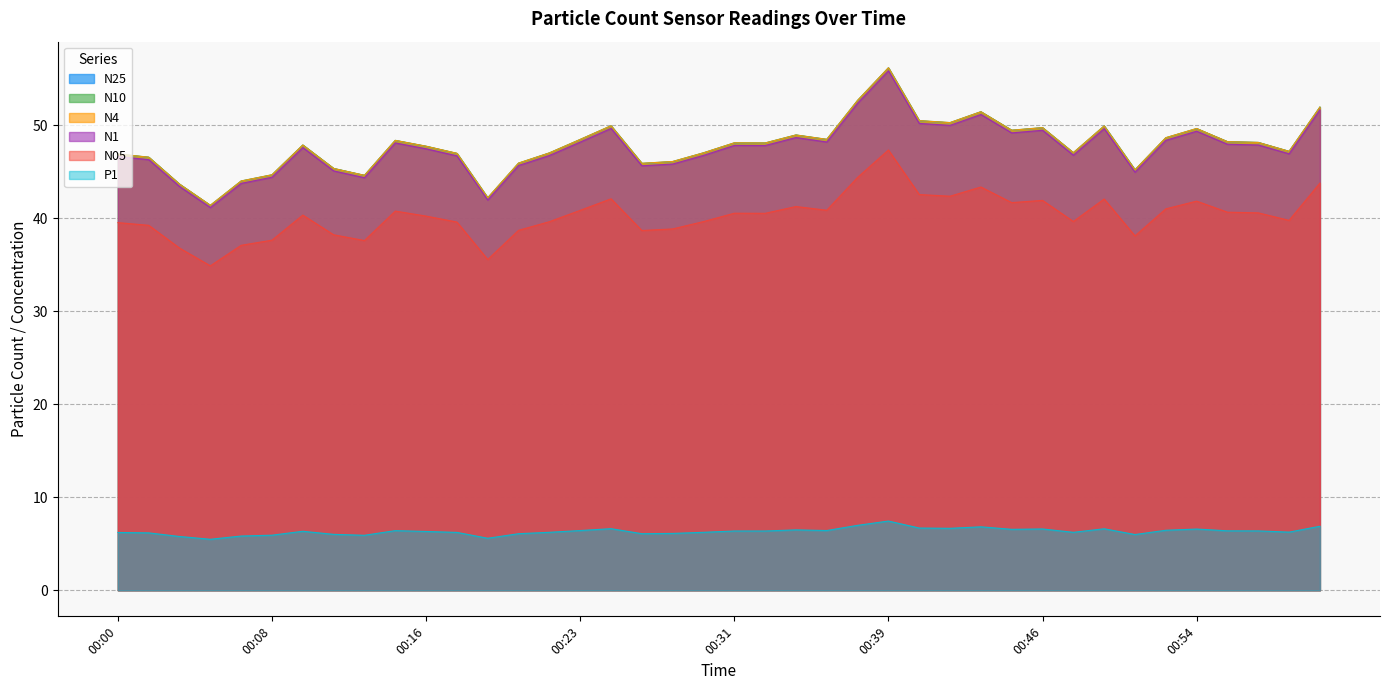

At which category is the sum across all series the highest?

00:39